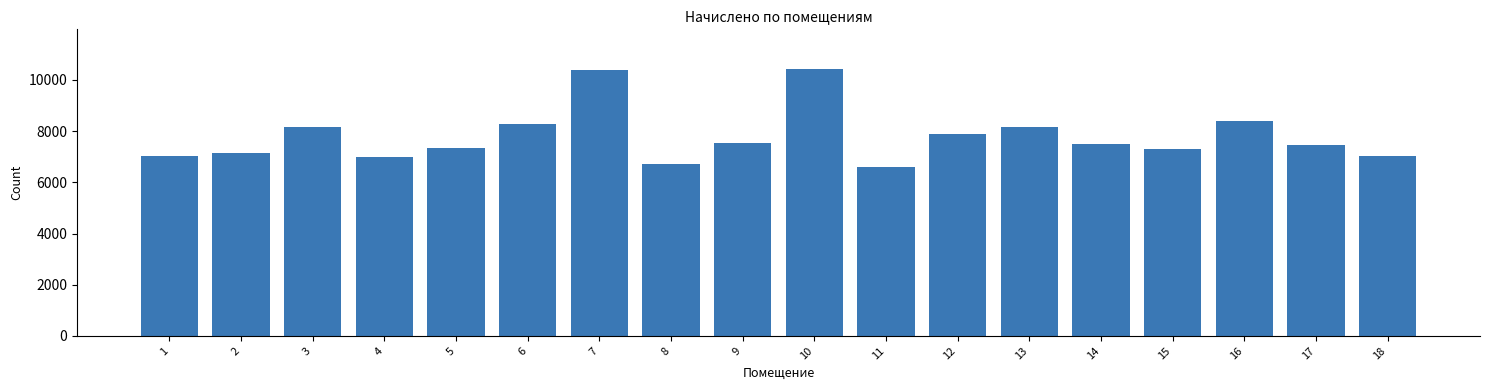

What is the greatest value displayed?

10416.2